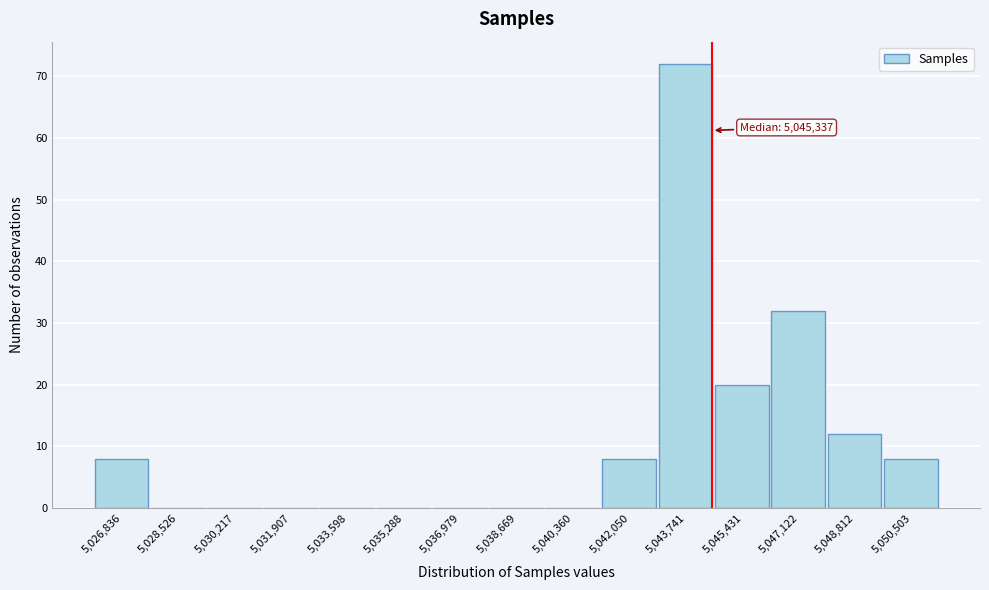

Reading right to left, what are all the values shown in this chart?

5,050,503=8	5,048,812=12	5,047,122=32	5,045,431=20	5,043,741=72	5,042,050=8	5,040,360=0	5,038,669=0	5,036,979=0	5,035,288=0	5,033,598=0	5,031,907=0	5,030,217=0	5,028,526=0	5,026,836=8